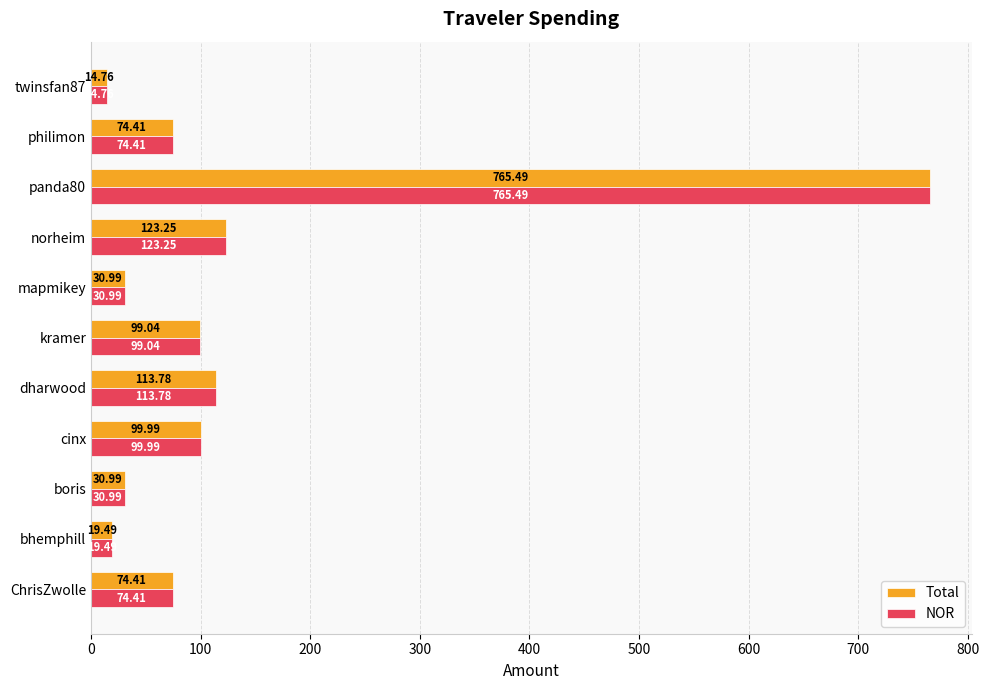

Where is Total nearest to the value 390?

norheim